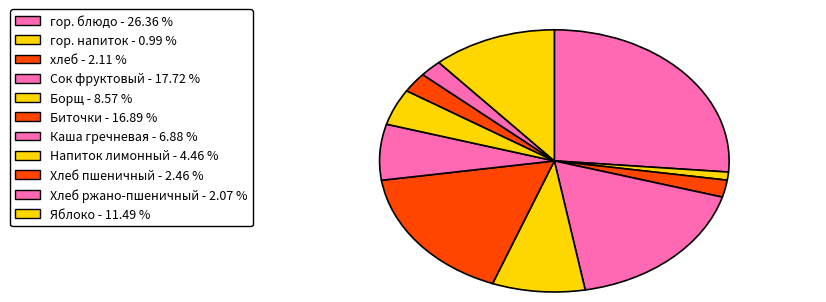

How many slices are in this pie chart?

11